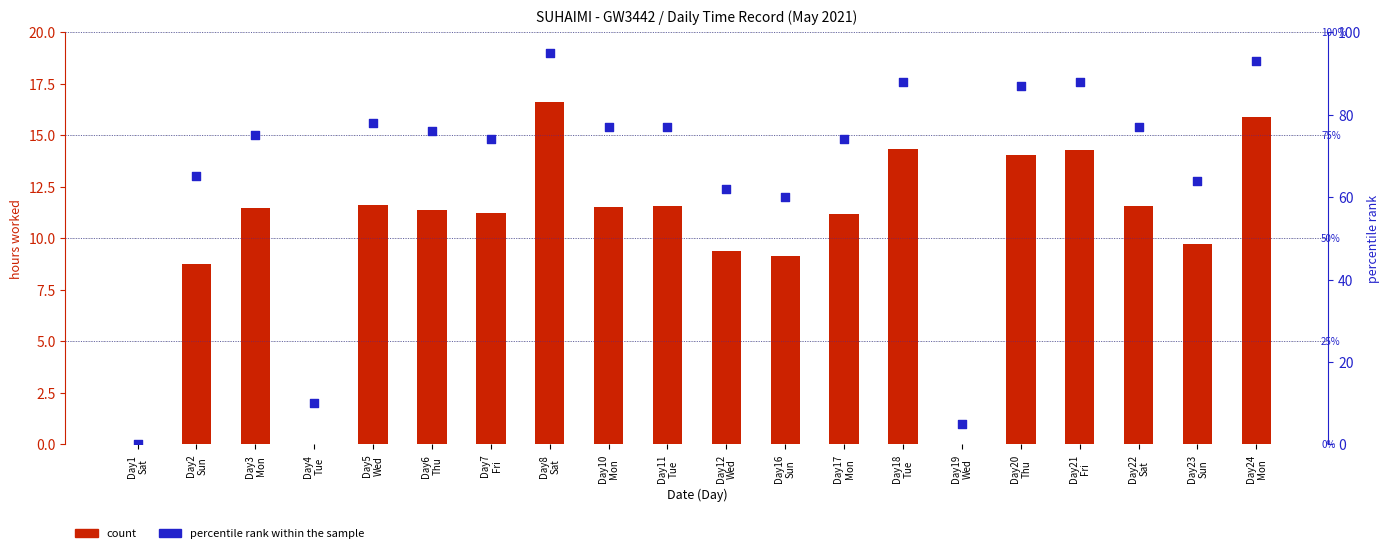

What are all the series names shown in the legend?

count, percentile rank within the sample